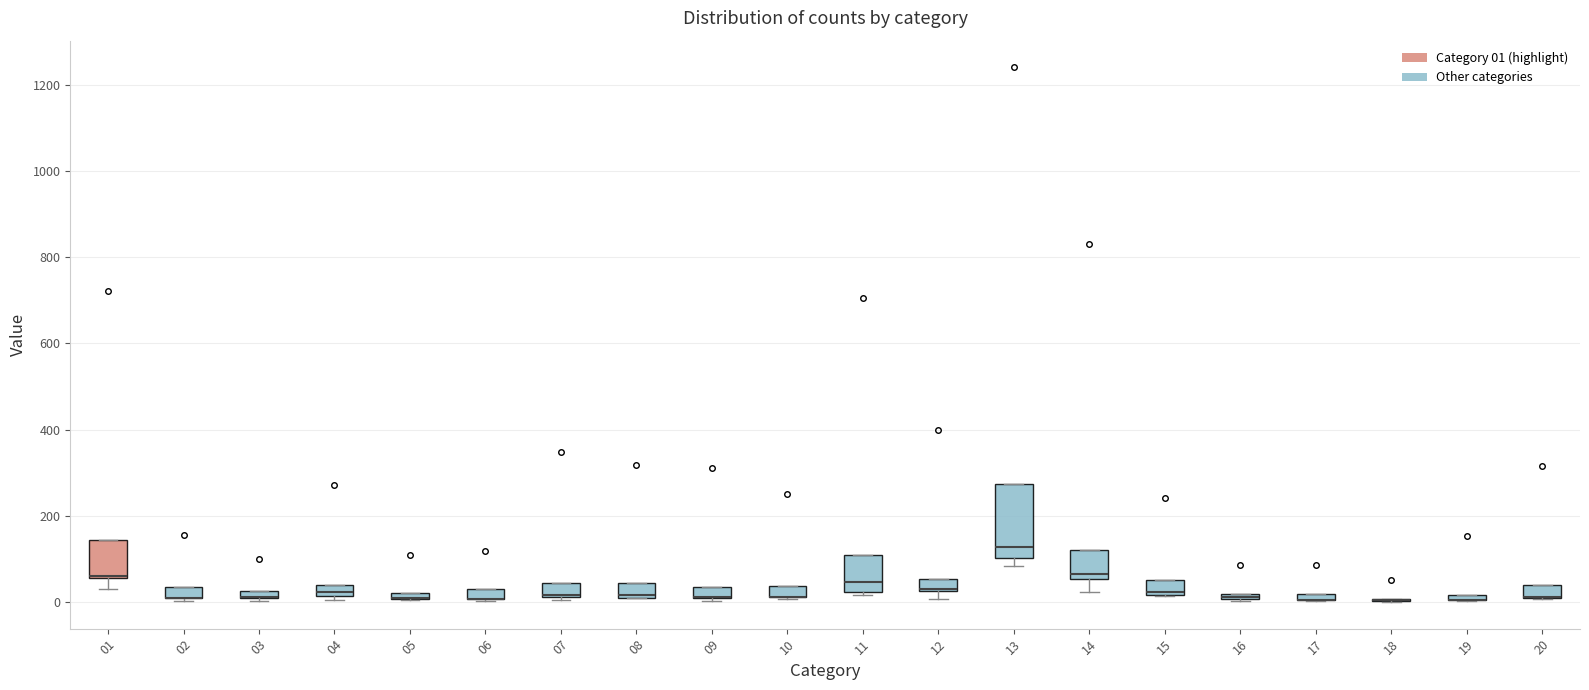

Which box is the tallest, from its lower edge to its upper edge?

13